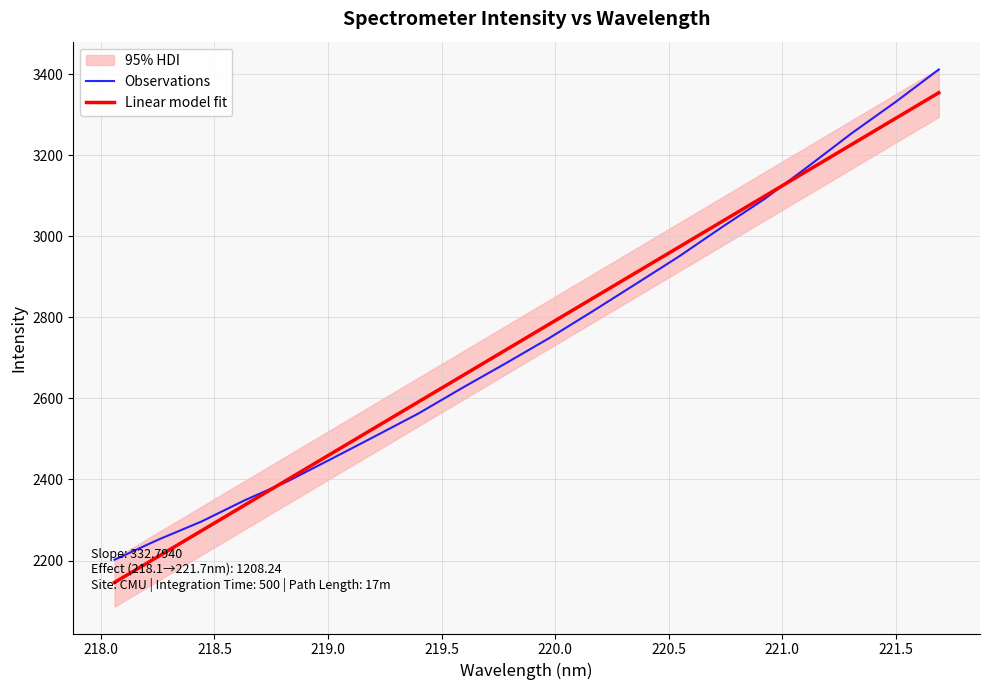

How many data points in Observations are above 2747?

10